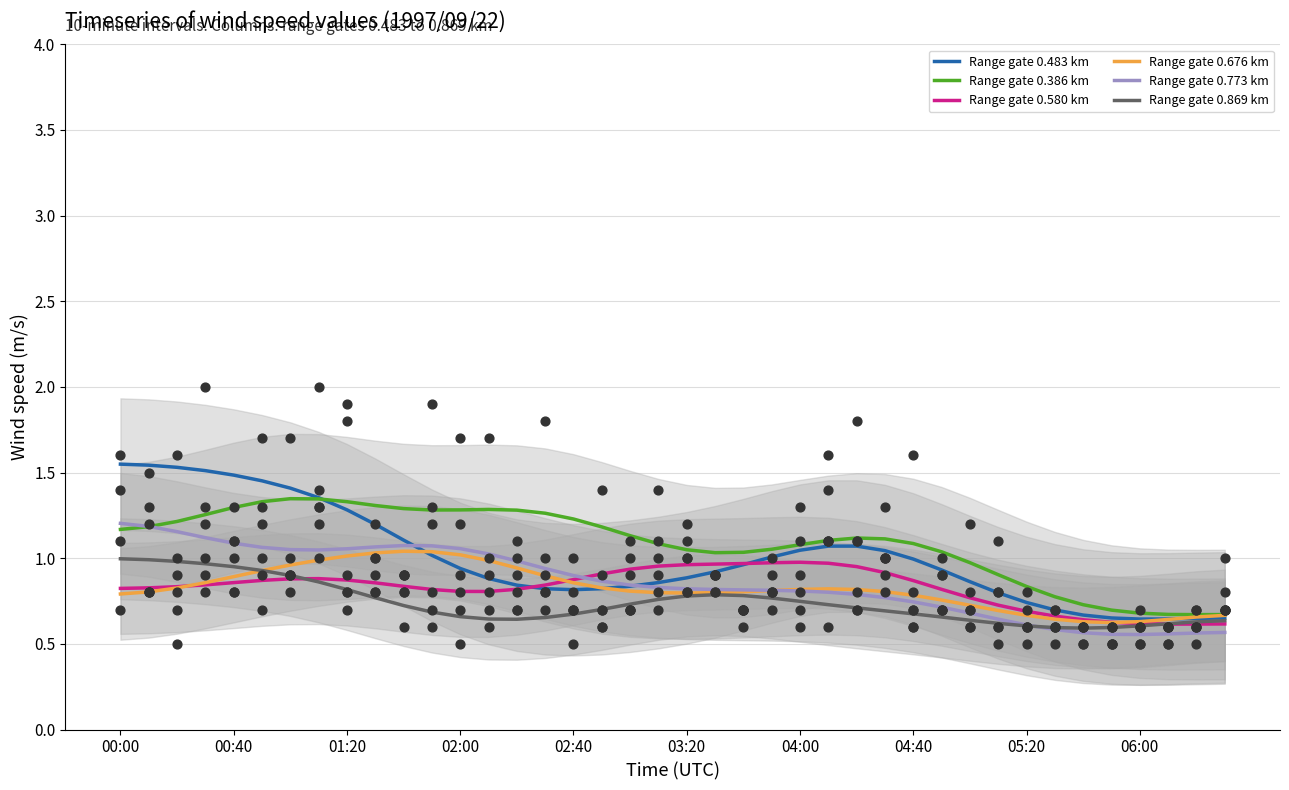

Which series contains the lowest Y value?

Range gate 0.773 km